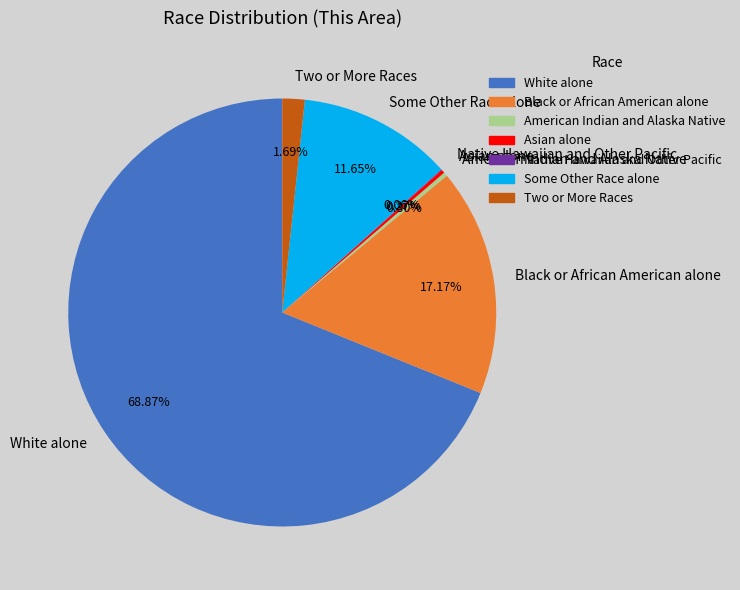

What is the largest slice in the pie chart?

White alone